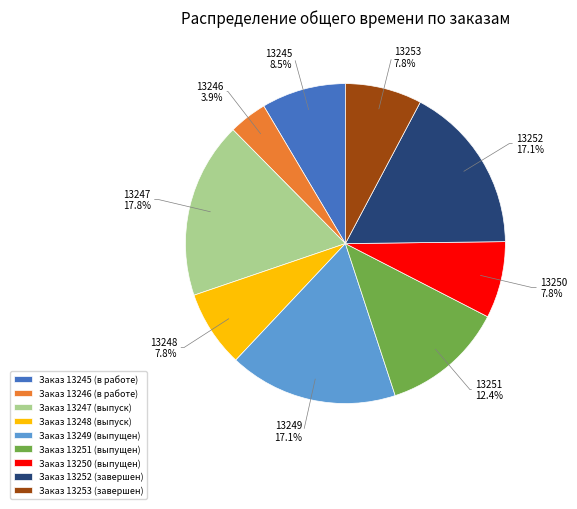

Which has a higher value, Заказ 13245 (в работе) or Заказ 13246 (в работе)?

Заказ 13245 (в работе)